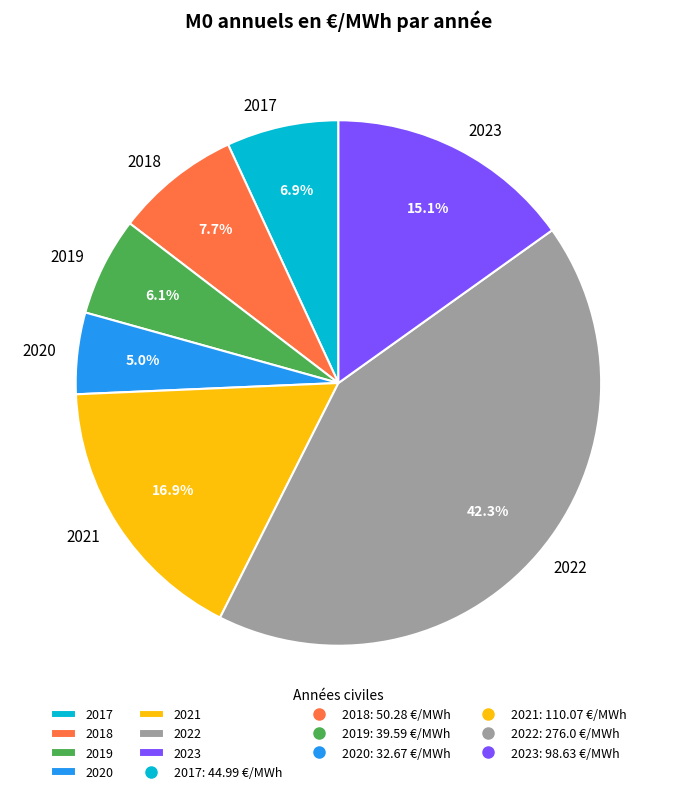

How many segments does this pie chart have?

7